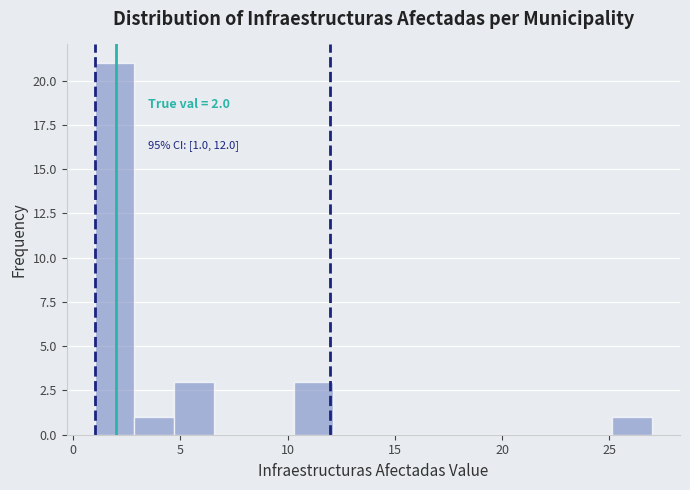

Around what value on the x-axis is the tallest bar? Give the approximate position of its centre, as read against the axis.

2.0